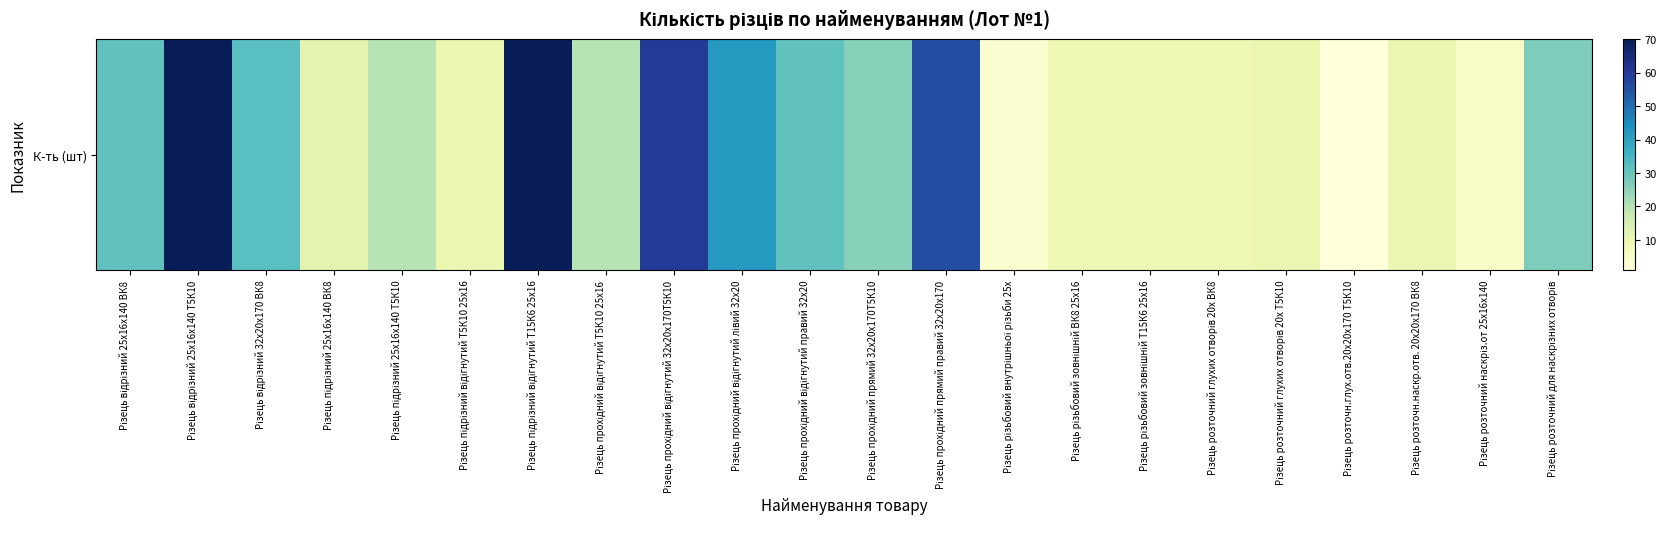

What is the change in value from Різець підрізний відігнутий Т5К10 25х16 to Різець прохідний прямий правий 32х20х170?

+46